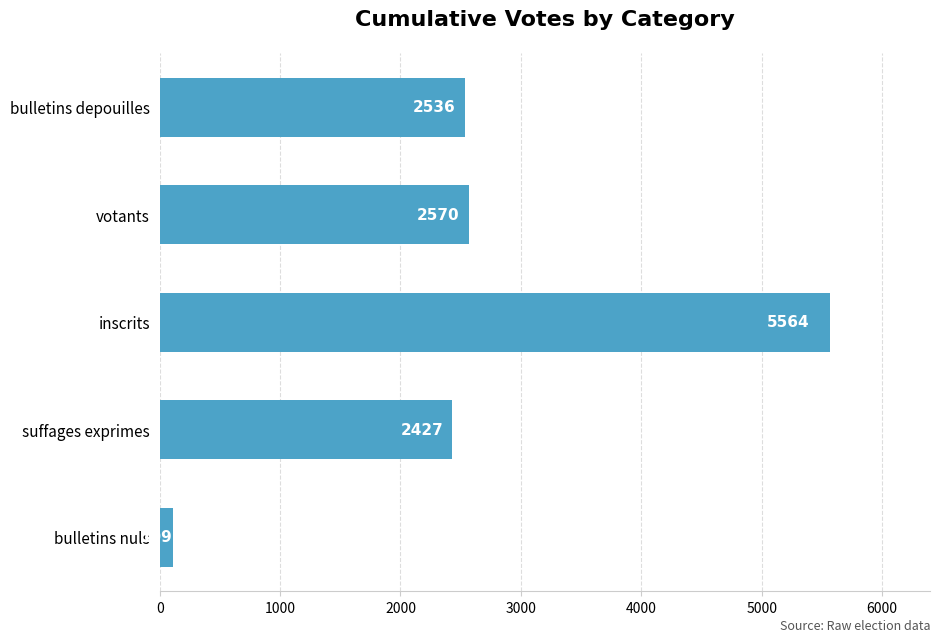

What is the change in value from suffages exprimes to bulletins depouilles?

+109